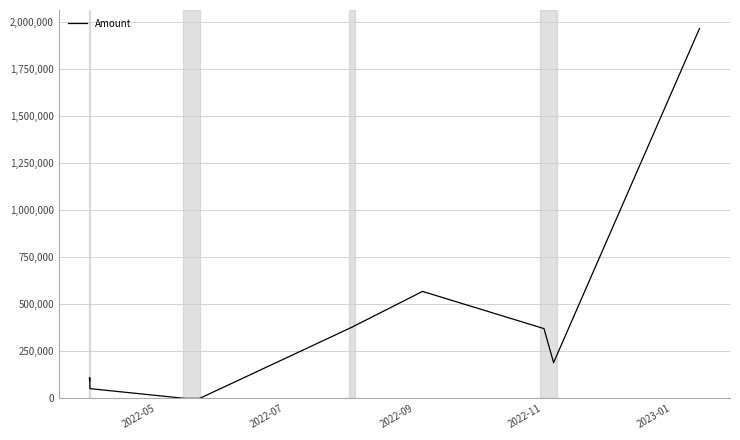

What is the greatest value displayed?

1965528.0